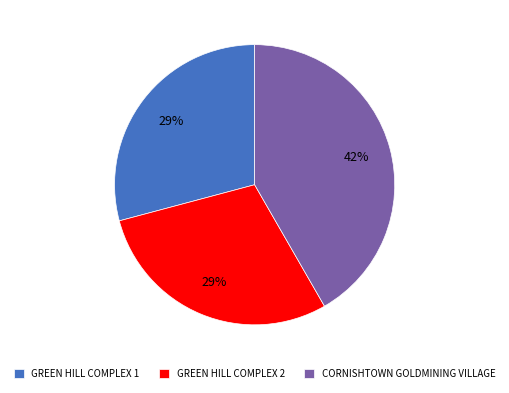

Do GREEN HILL COMPLEX 1 and CORNISHTOWN GOLDMINING VILLAGE together represent more than half of the pie?

Yes